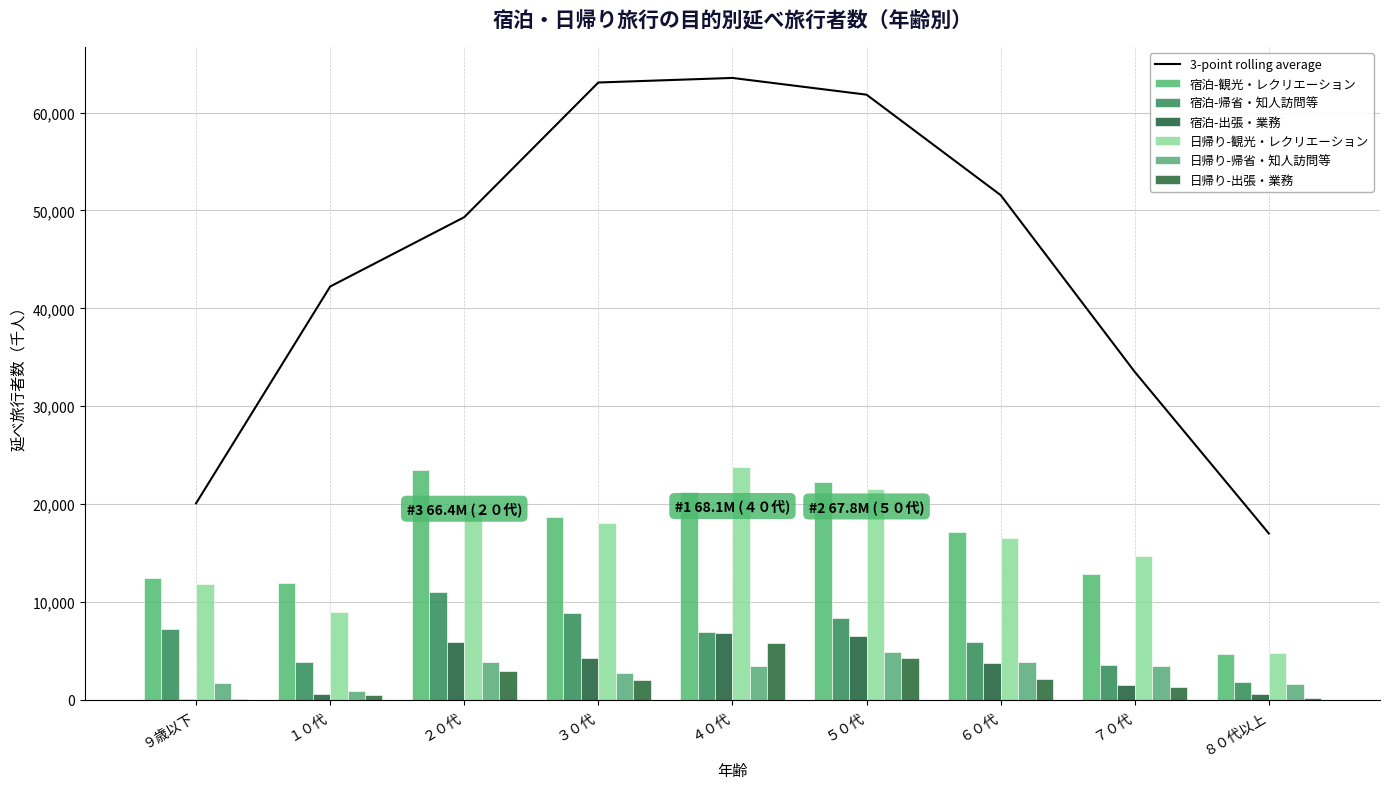

Which has a higher value, ２０代 or ９歳以下?

２０代